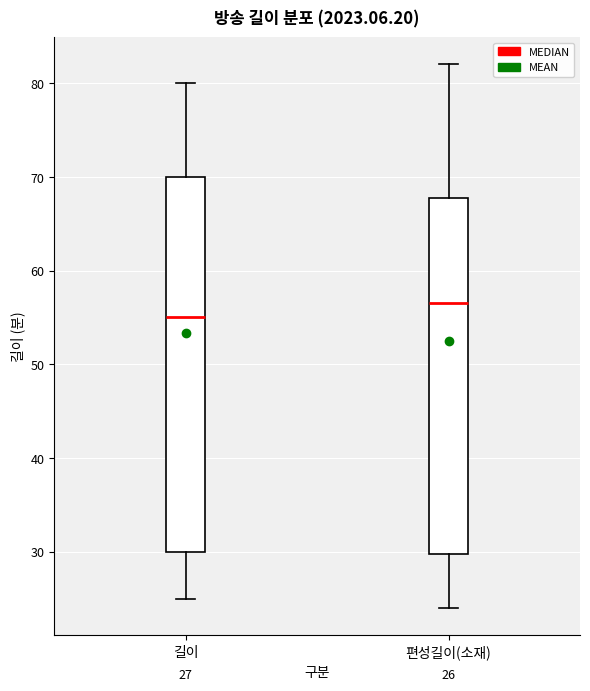

Which box's median line is the highest?

편성길이(소재)